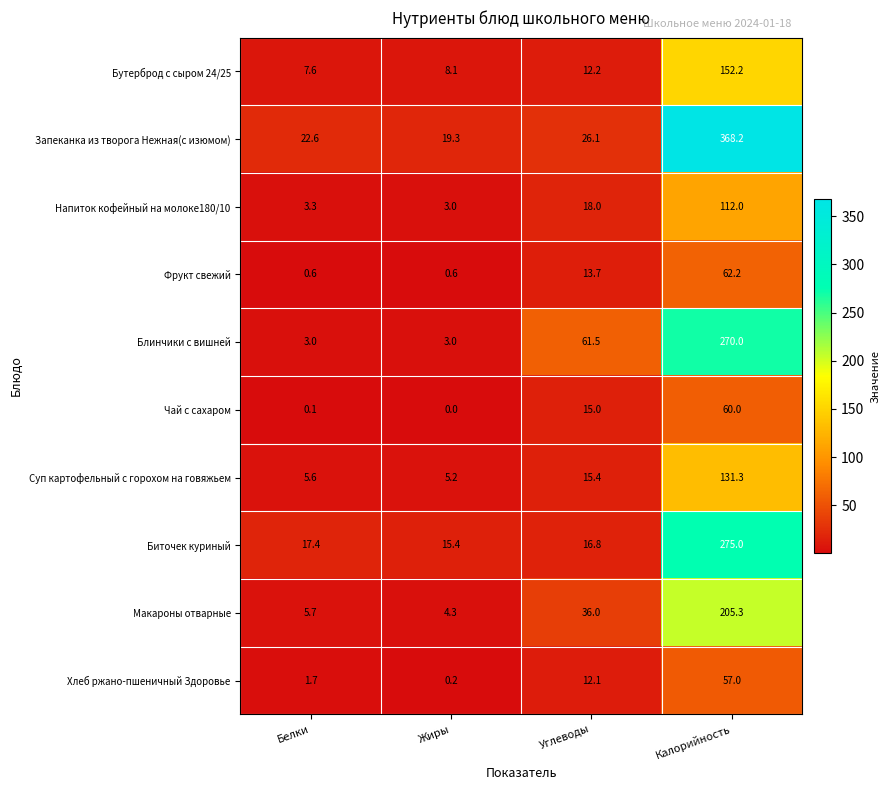

How many data points in Фрукт свежий are less than 13?

2